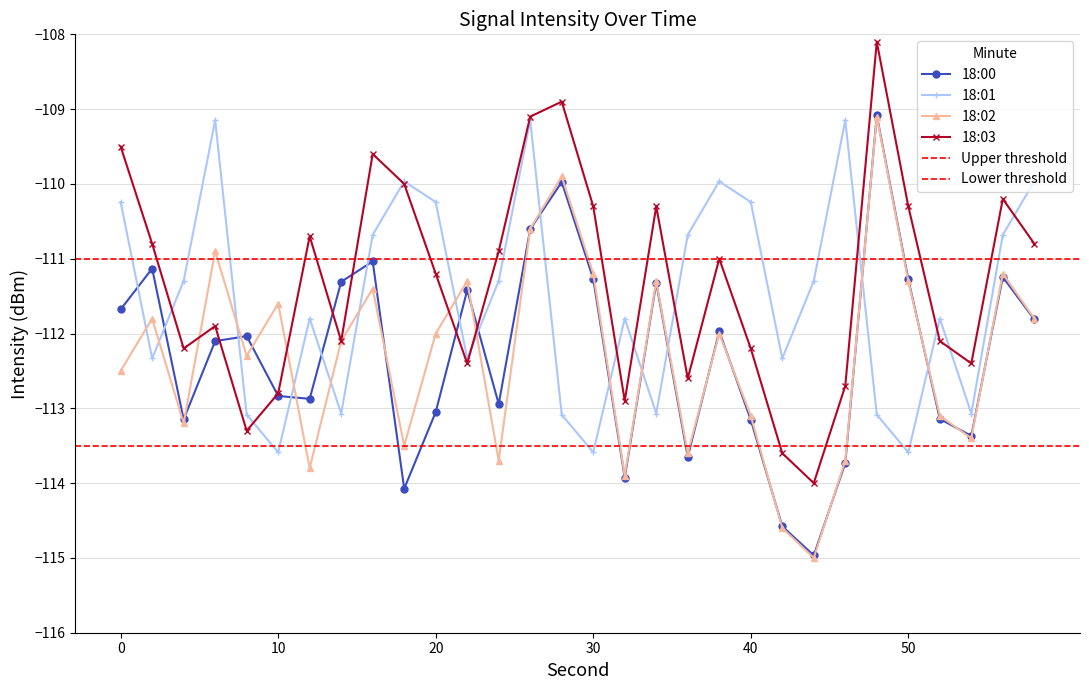

What is the difference between the maximum and minimum values in the 18:00 series?

5.9